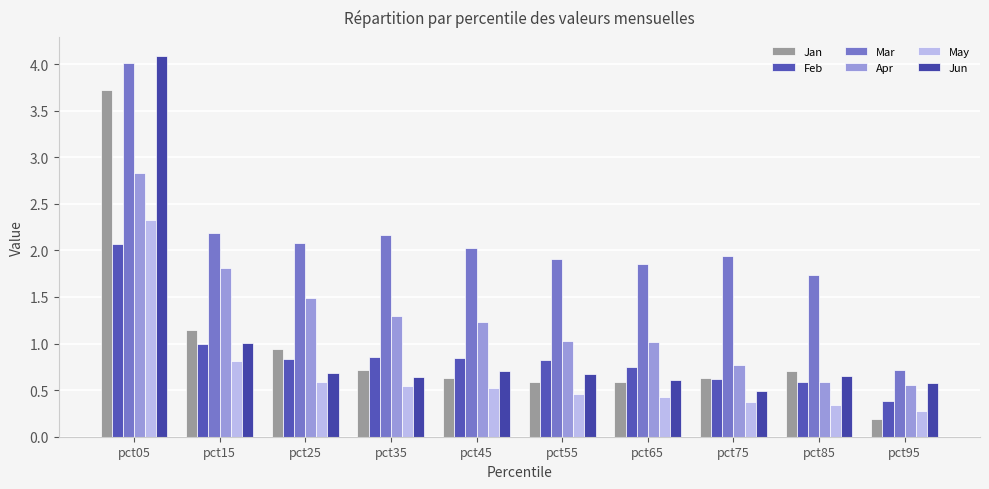

Reading left to right, transcribe all the data shown in this chart.

Jan: pct05=3.7	pct15=1.1	pct25=0.9	pct35=0.7	pct45=0.6	pct55=0.6	pct65=0.6	pct75=0.6	pct85=0.7	pct95=0.2
Feb: pct05=2.1	pct15=1.0	pct25=0.8	pct35=0.9	pct45=0.8	pct55=0.8	pct65=0.7	pct75=0.6	pct85=0.6	pct95=0.4
Mar: pct05=4.0	pct15=2.2	pct25=2.1	pct35=2.2	pct45=2.0	pct55=1.9	pct65=1.9	pct75=1.9	pct85=1.7	pct95=0.7
Apr: pct05=2.8	pct15=1.8	pct25=1.5	pct35=1.3	pct45=1.2	pct55=1.0	pct65=1.0	pct75=0.8	pct85=0.6	pct95=0.6
May: pct05=2.3	pct15=0.8	pct25=0.6	pct35=0.5	pct45=0.5	pct55=0.5	pct65=0.4	pct75=0.4	pct85=0.3	pct95=0.3
Jun: pct05=4.1	pct15=1.0	pct25=0.7	pct35=0.6	pct45=0.7	pct55=0.7	pct65=0.6	pct75=0.5	pct85=0.7	pct95=0.6